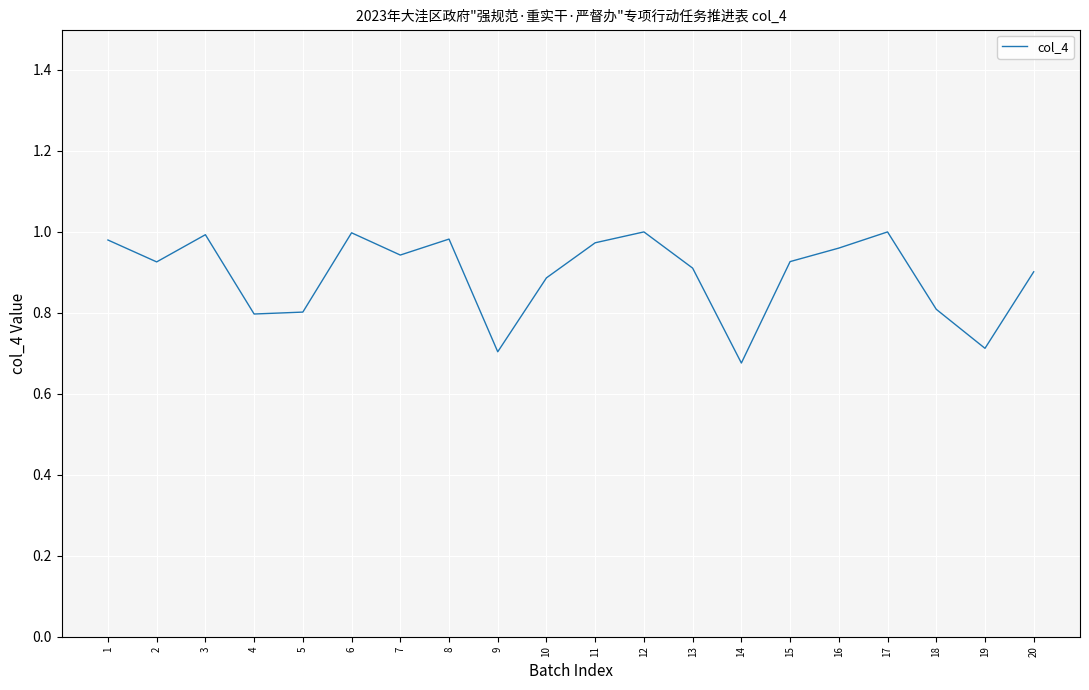

Is this an area chart (filled region under the line)?

No